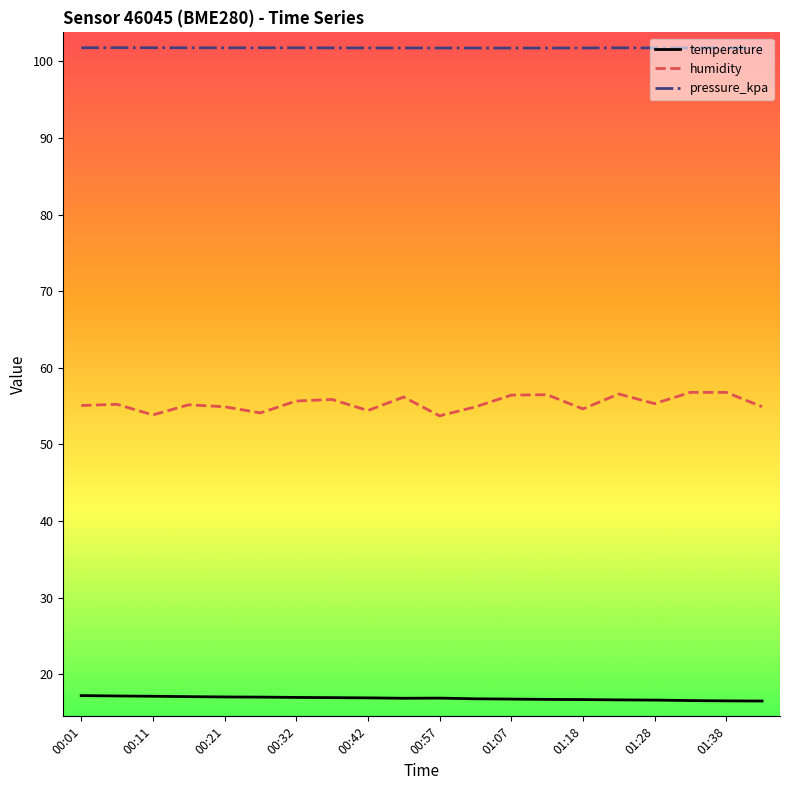

What is the greatest value displayed?

101.8